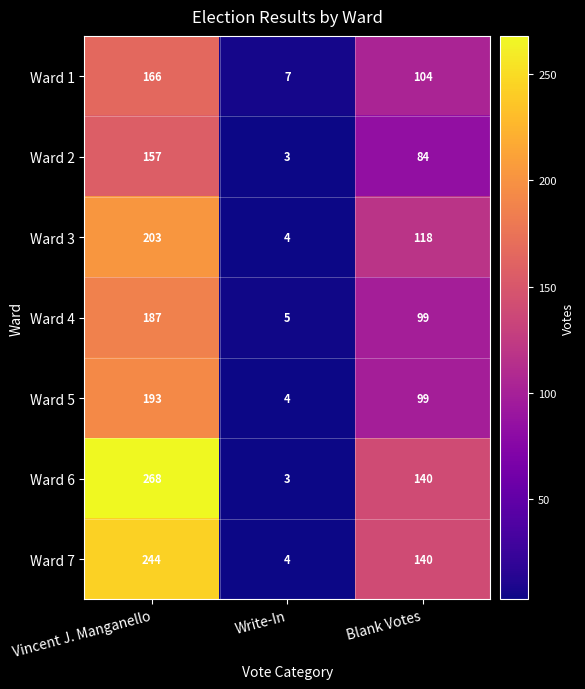

Which series changed the most between Vincent J. Manganello and Blank Votes?

Ward 6